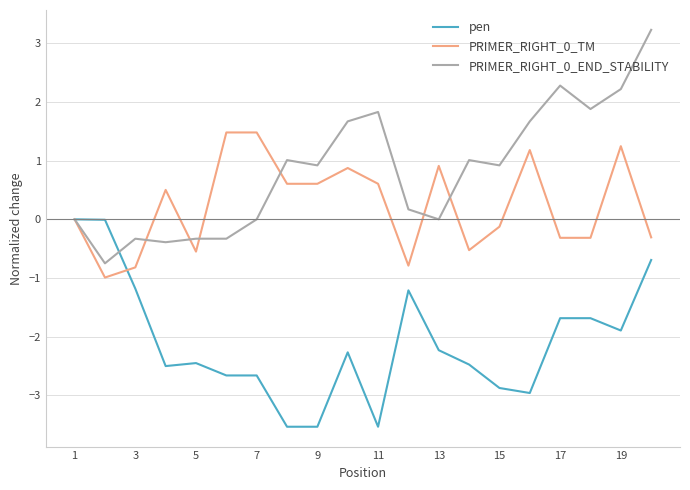

What is the difference between the second highest and second lowest values in the PRIMER_RIGHT_0_END_STABILITY series?

2.7